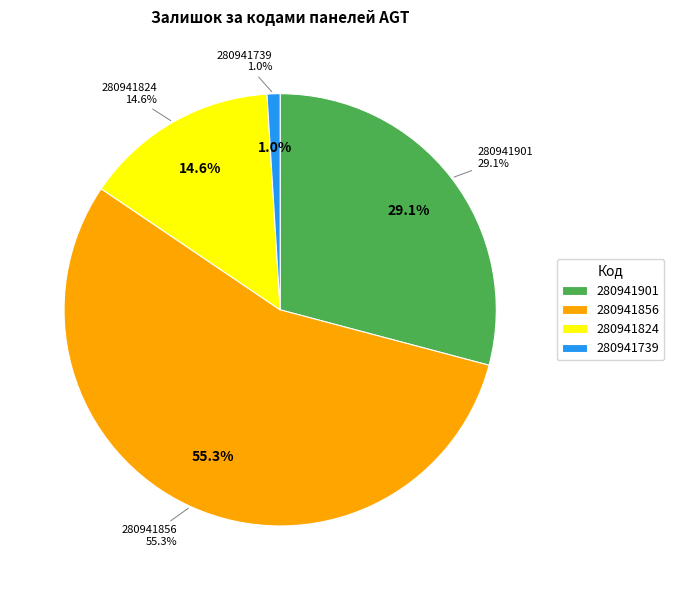

What is the smallest slice in the pie chart?

280941739